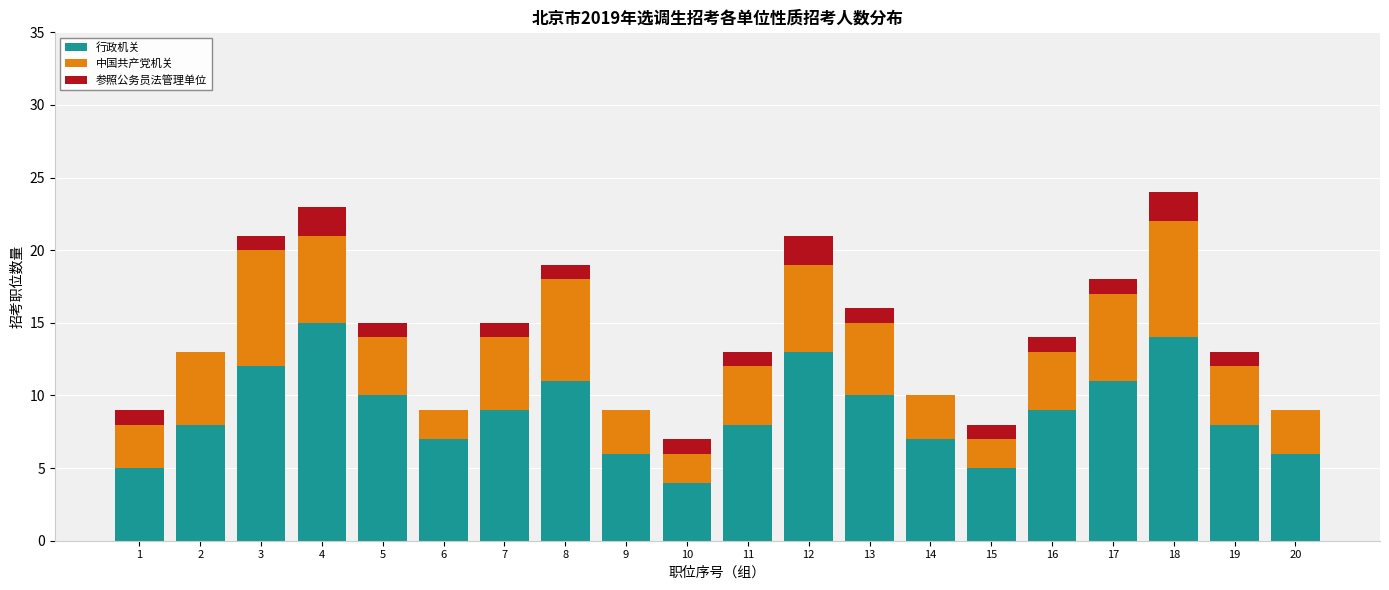

True or false: 行政机关 has a value of 9 at 7.

True